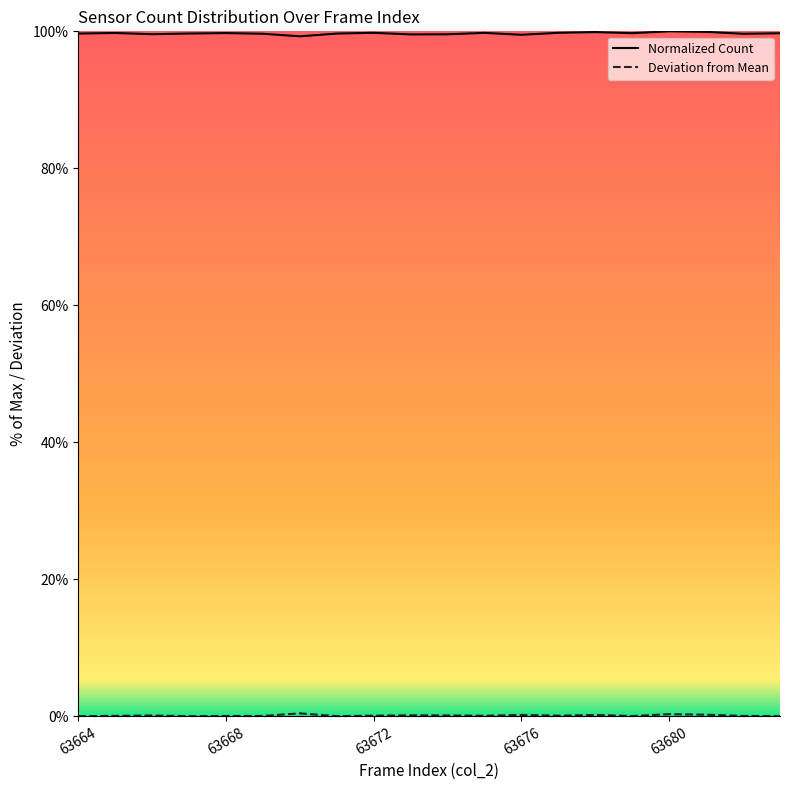

What is the greatest value displayed?

100.0